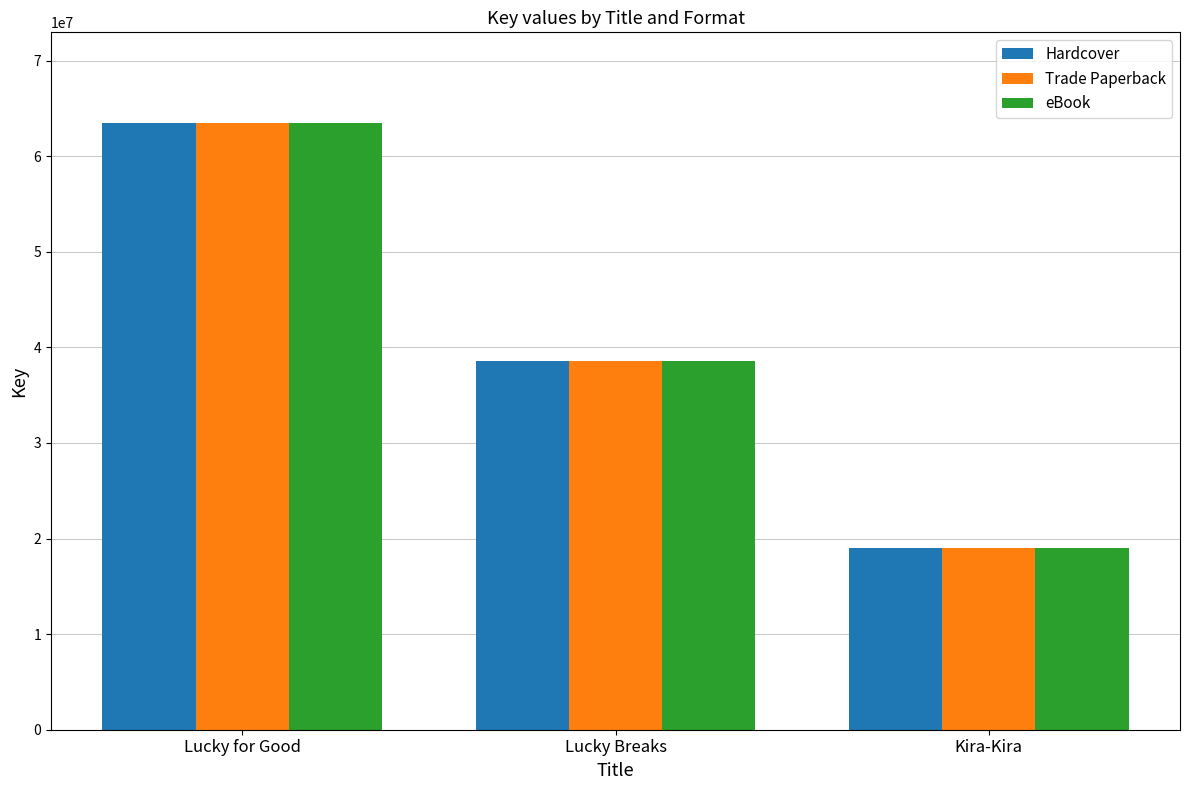

At which label is Hardcover closest to 41227626?

Lucky Breaks